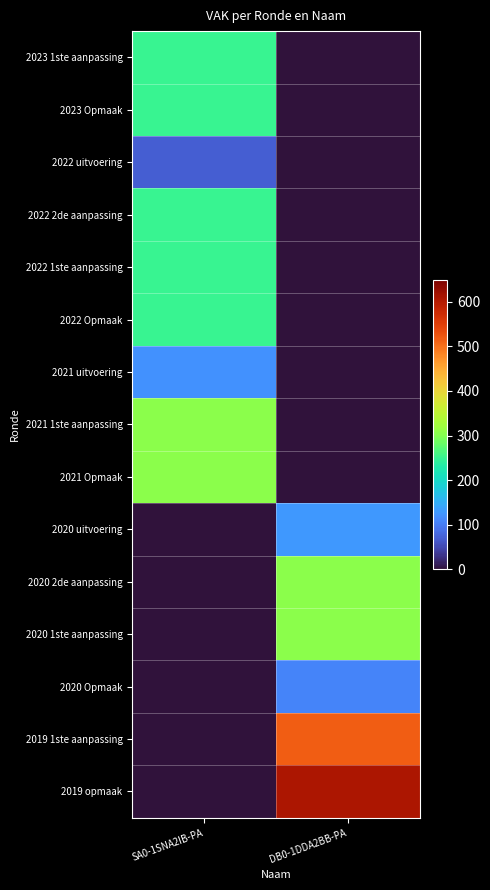

At which category does the chart reach its minimum across all series?

DB0-1DDA2BB-PA